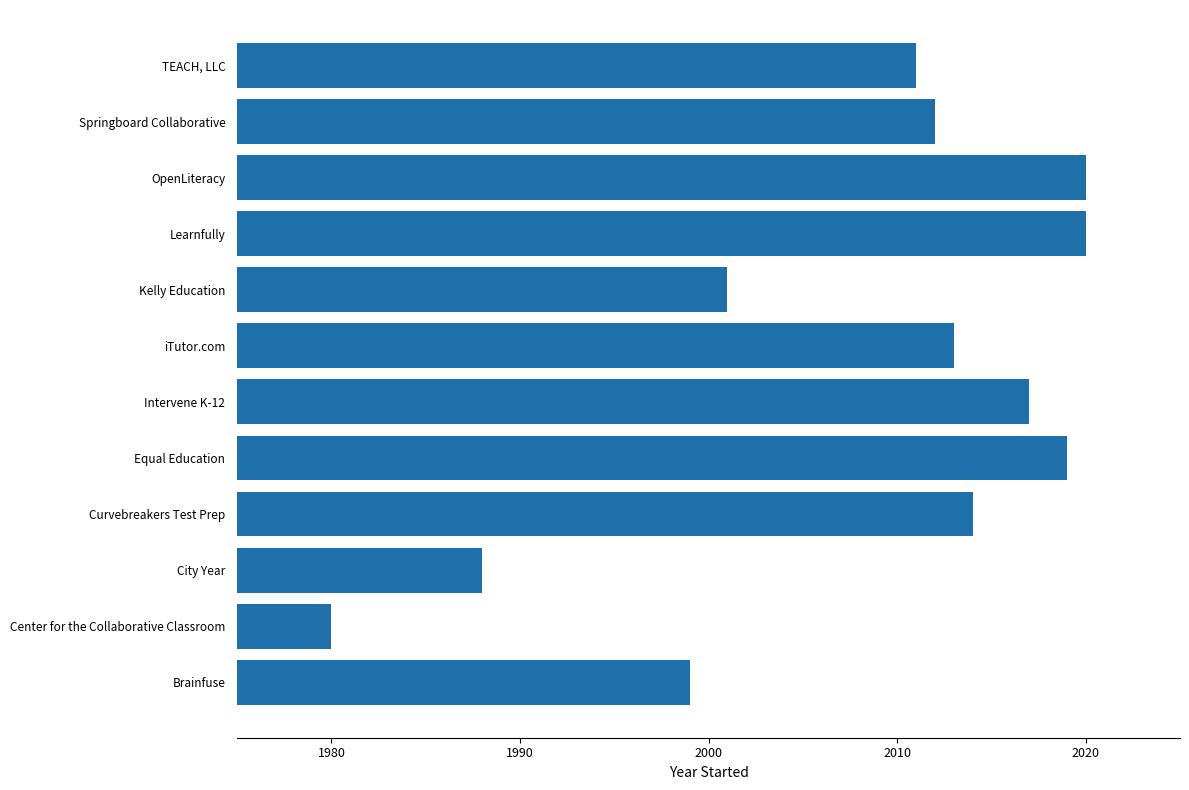

What is the change in value from Equal Education to TEACH, LLC?

-8